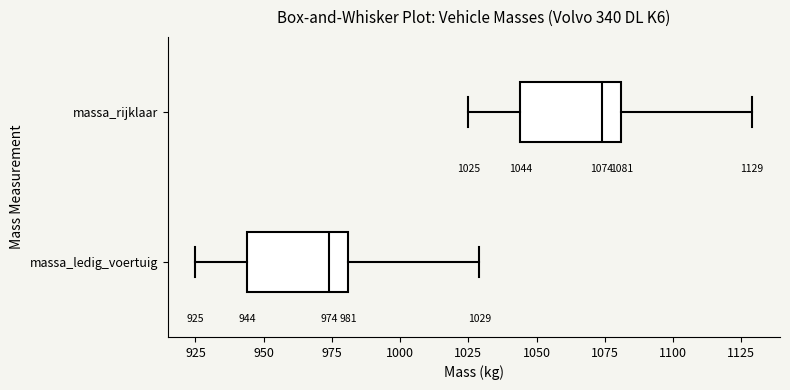

Which box's median line is the furthest to the right?

massa_rijklaar